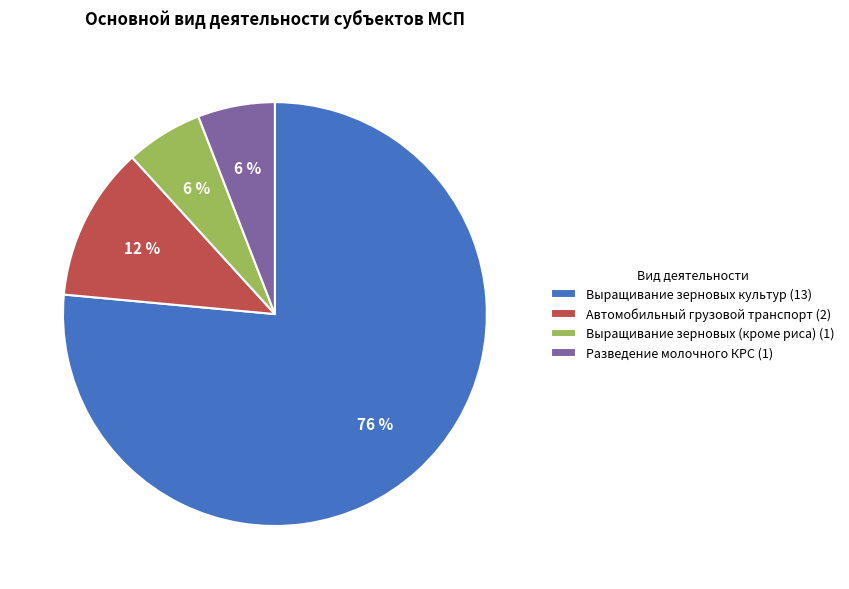

How many slices are in this pie chart?

4